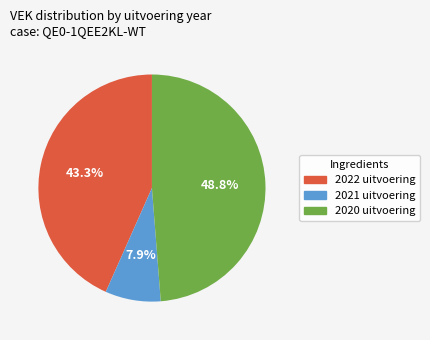

Rank the categories by value from highest to lowest.

2020 uitvoering, 2022 uitvoering, 2021 uitvoering